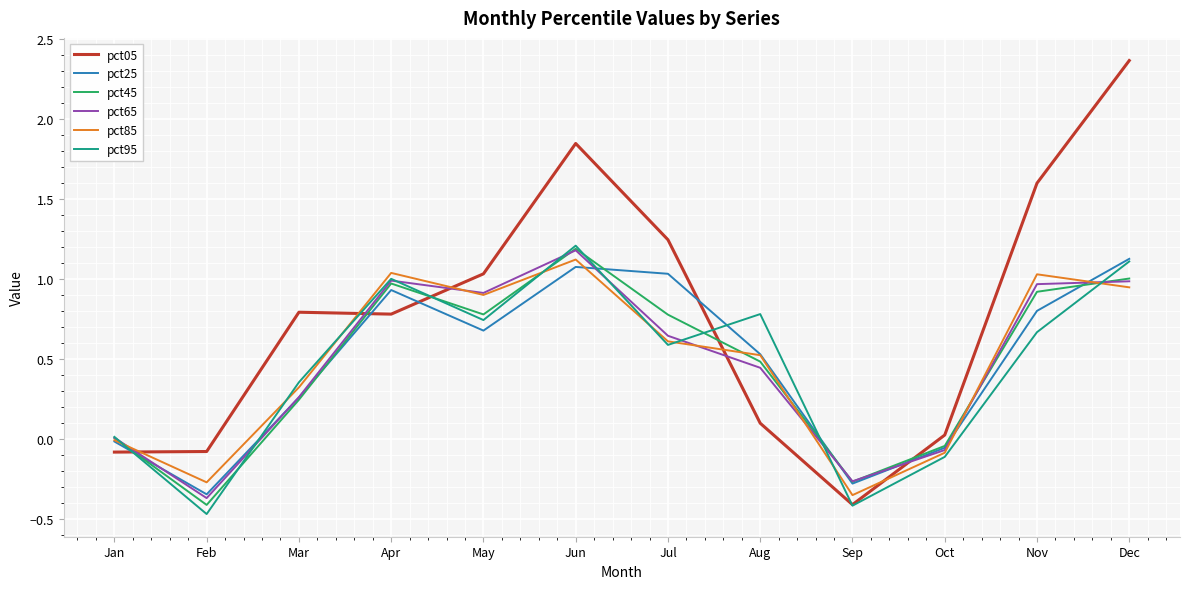

What is the spread (max minus min) of values at Jun?

0.8